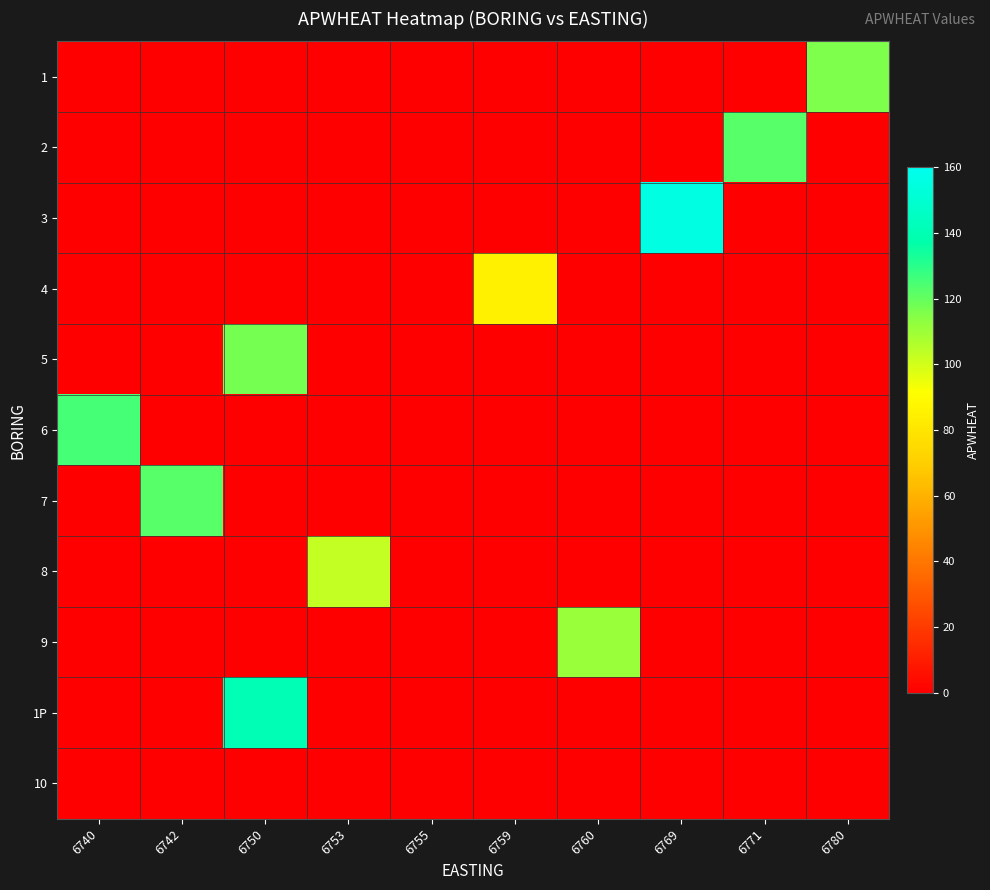

What is the greatest value displayed?

156